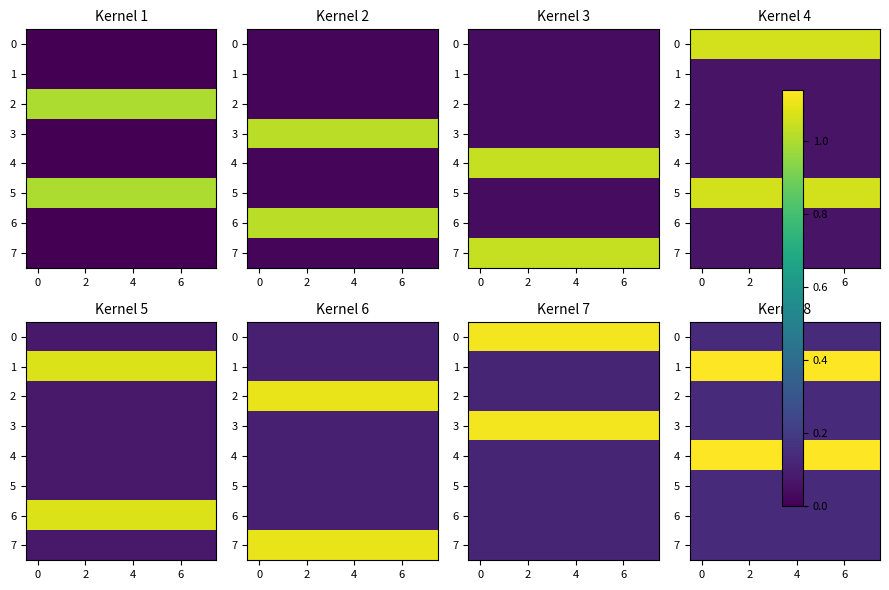

What is the approximate value of 2 at 4?

0.1